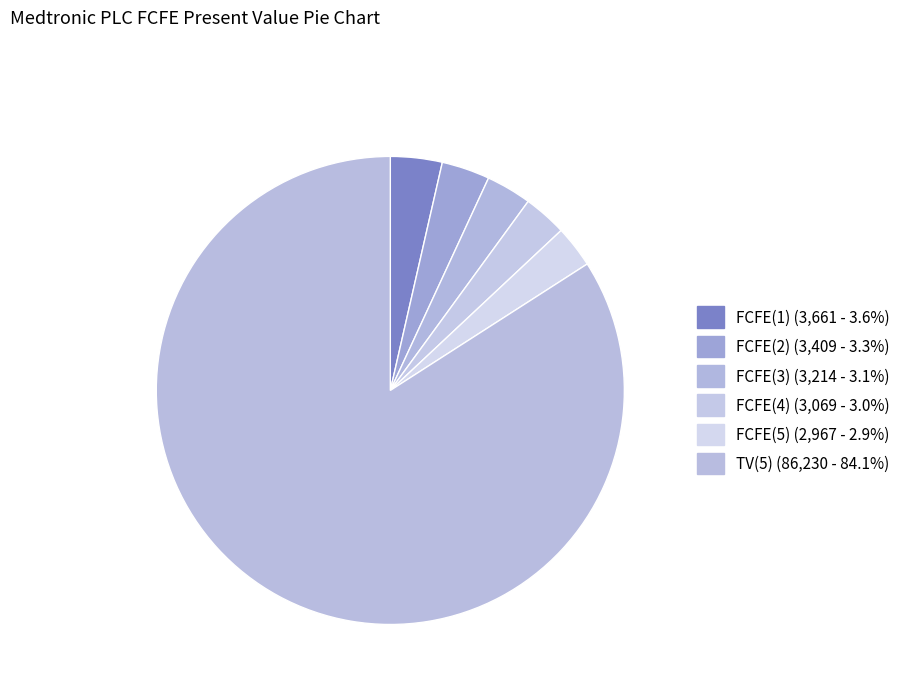

The FCFE(1) slice represents 4% of the pie. True or false?

True